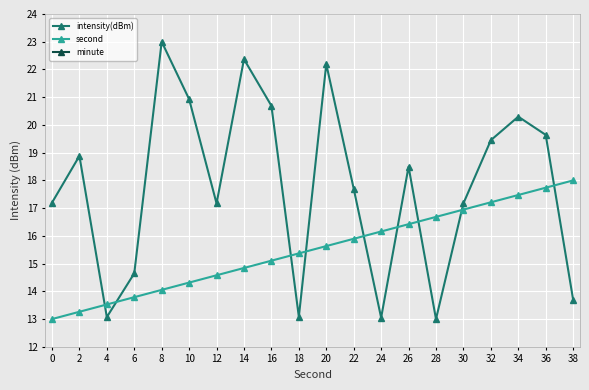

What is the average value of the second series?

15.5